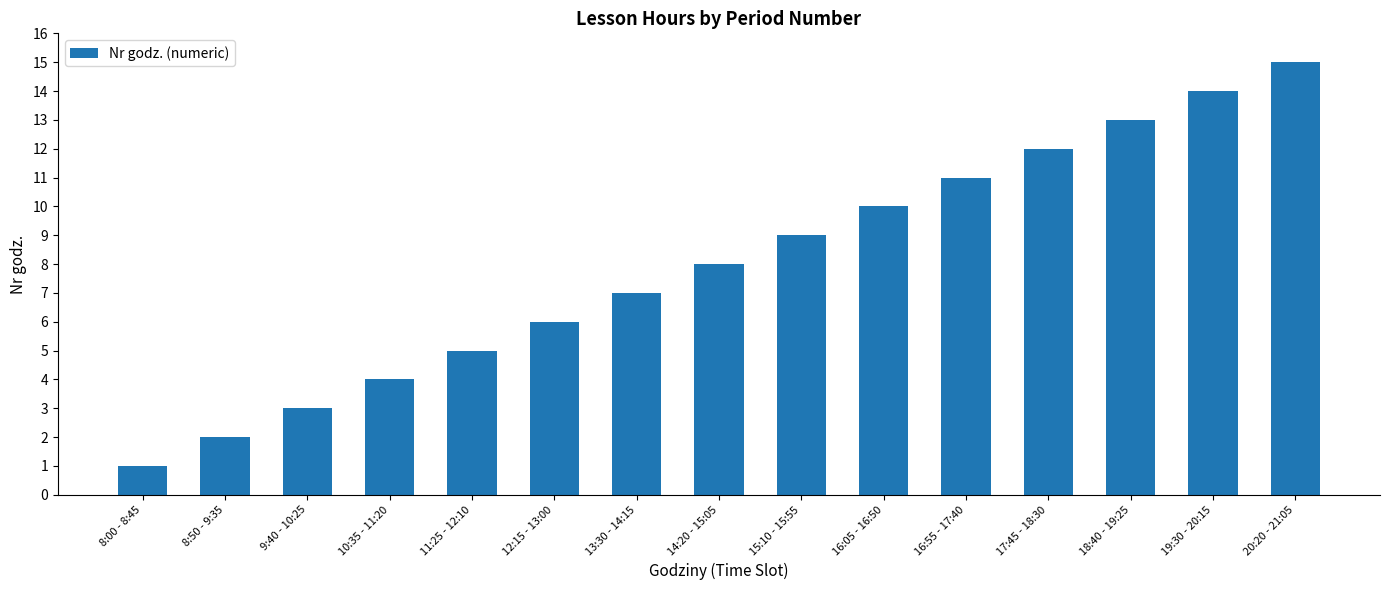

Between 8:50 - 9:35 and 9:40 - 10:25, which is larger?

9:40 - 10:25